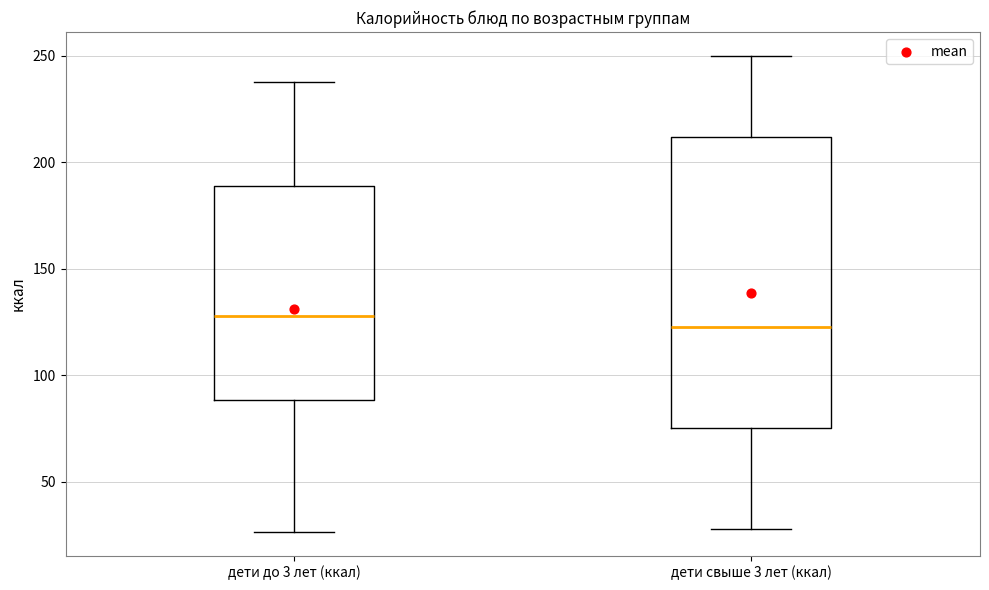

Where is the upper edge of the box for дети до 3 лет (ккал) on the y-axis? The values are not printed on the chart, so give them approximately, as read against the axis.

190